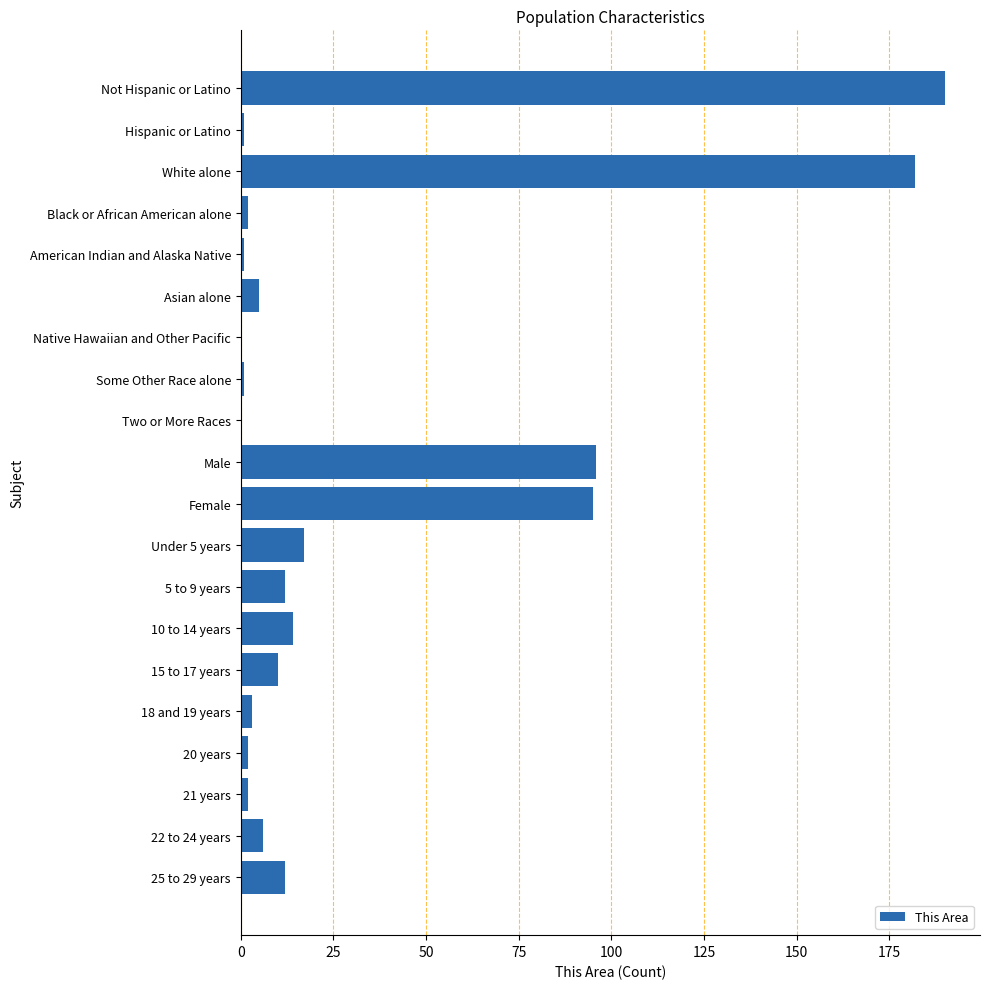

Is it true that the value at Not Hispanic or Latino is 45?

False